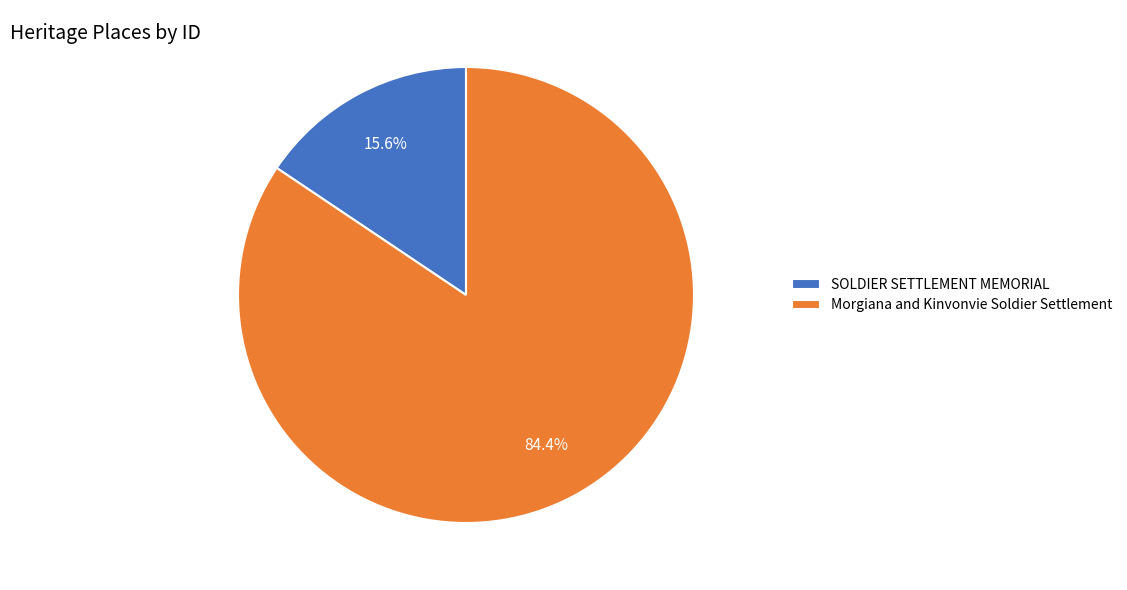

To the nearest percent, what is the difference between the Morgiana and Kinvonvie Soldier Settlement and SOLDIER SETTLEMENT MEMORIAL slice percentages?

69%